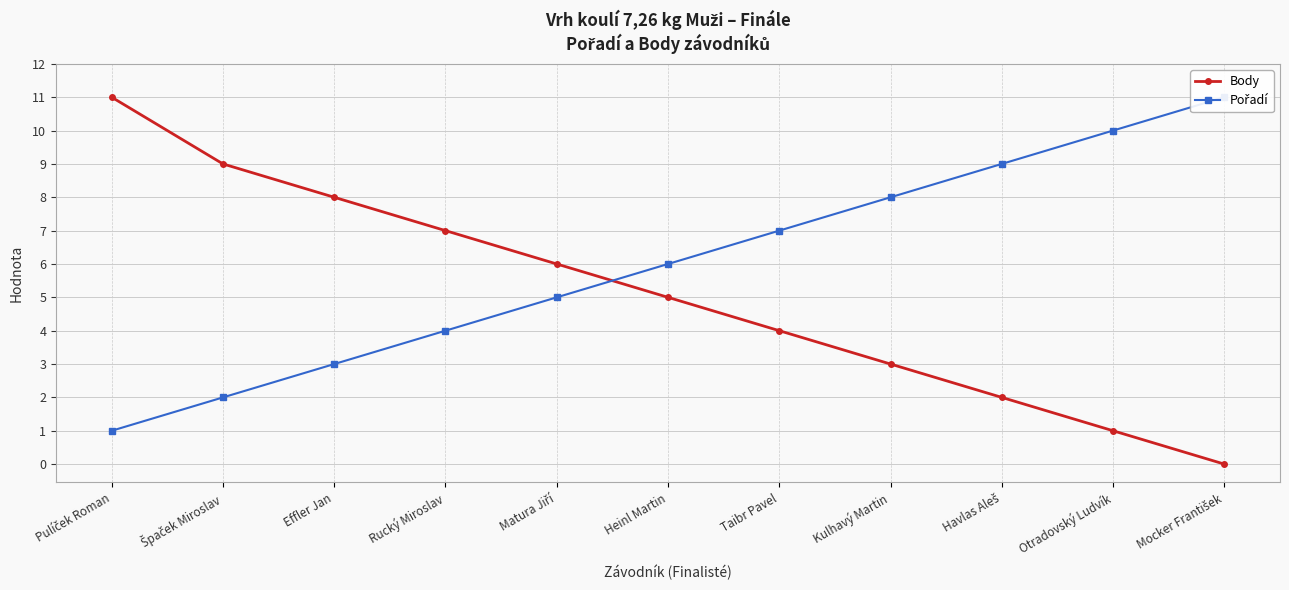

Reading right to left, list all the values displayed in this chart.

Body: Mocker František=0	Otradovský Ludvík=1	Havlas Aleš=2	Kulhavý Martin=3	Taibr Pavel=4	Heinl Martin=5	Matura Jiří=6	Rucký Miroslav=7	Effler Jan=8	Špaček Miroslav=9	Pulíček Roman=11
Pořadí: Mocker František=11	Otradovský Ludvík=10	Havlas Aleš=9	Kulhavý Martin=8	Taibr Pavel=7	Heinl Martin=6	Matura Jiří=5	Rucký Miroslav=4	Effler Jan=3	Špaček Miroslav=2	Pulíček Roman=1